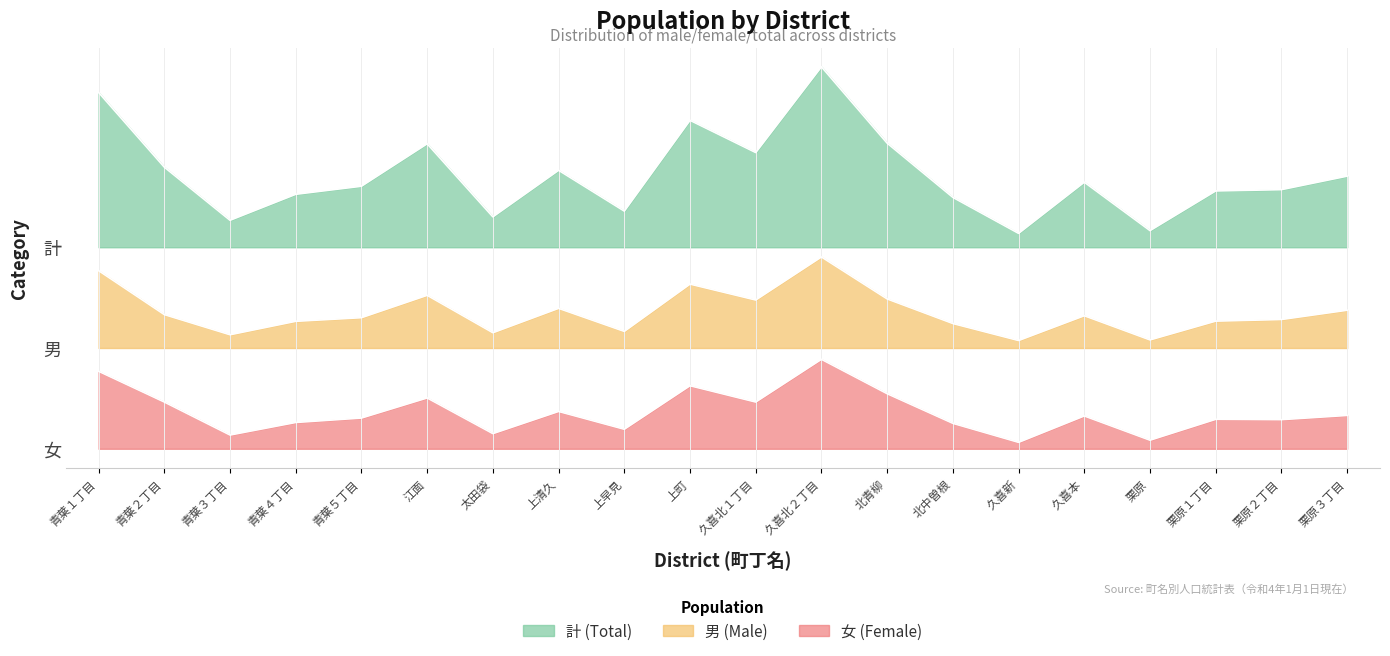

At which label is 女 closest to 713?

青葉２丁目